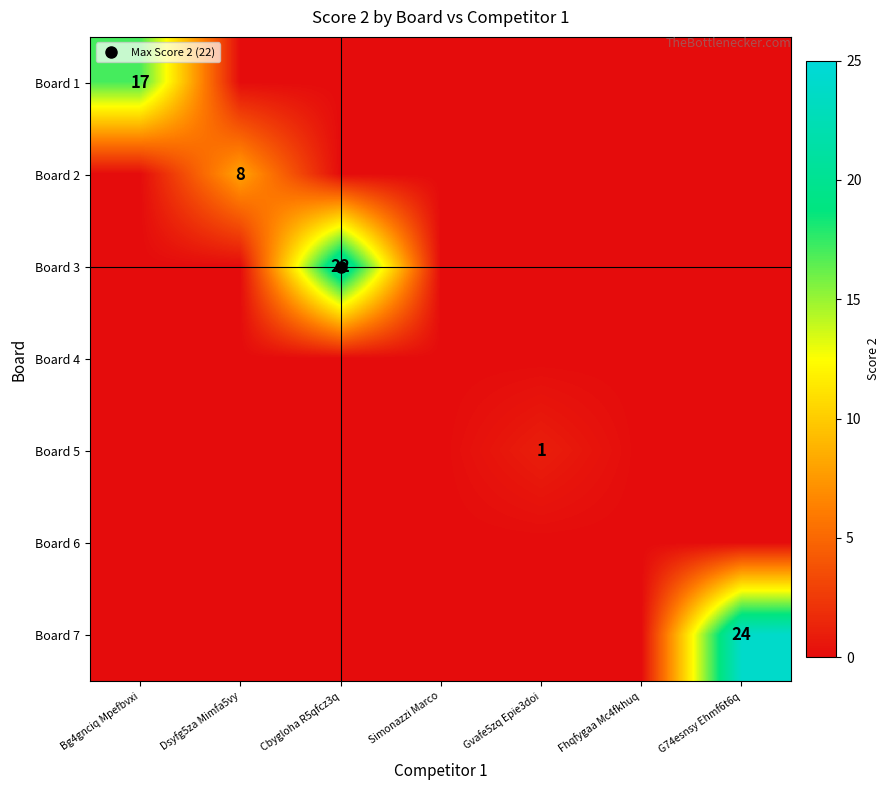

Rank the series at G74esnsy Ehmf6t6q from highest to lowest value.

Board 7, Board 1, Board 2, Board 3, Board 4, Board 5, Board 6